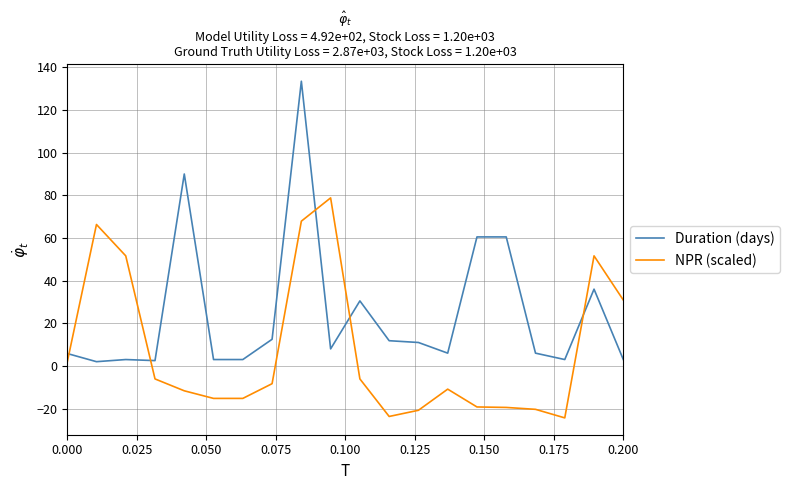

Rank the series by their maximum value, from highest to lowest.

Duration (days), NPR (scaled)